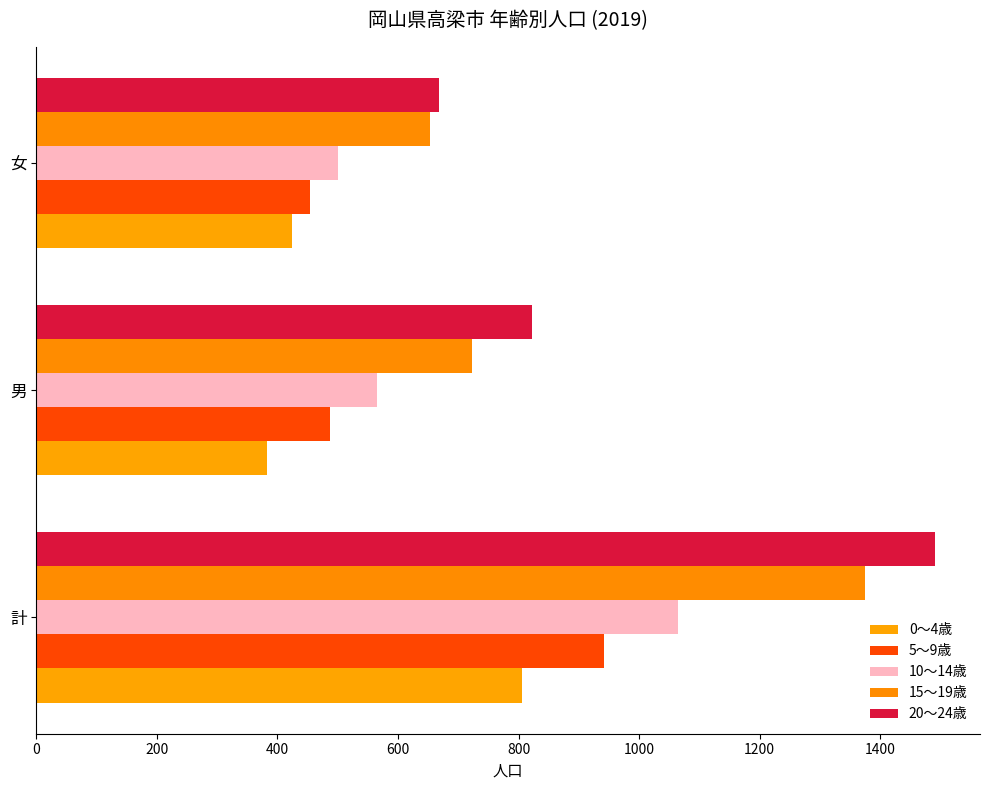

Rank the categories by 10～14歳 value from lowest to highest.

女, 男, 計